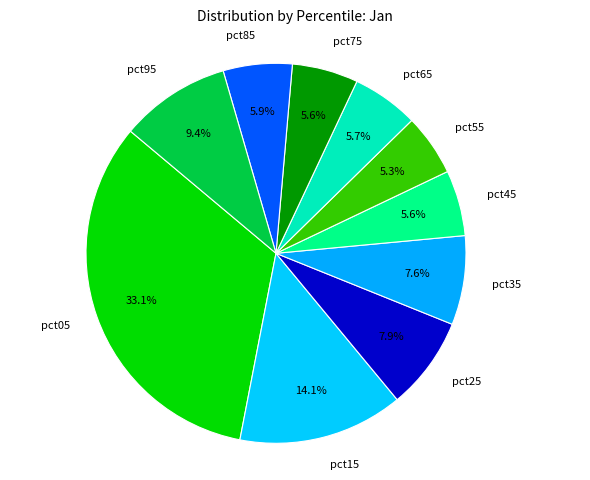

Which category has the biggest portion of the pie?

pct05